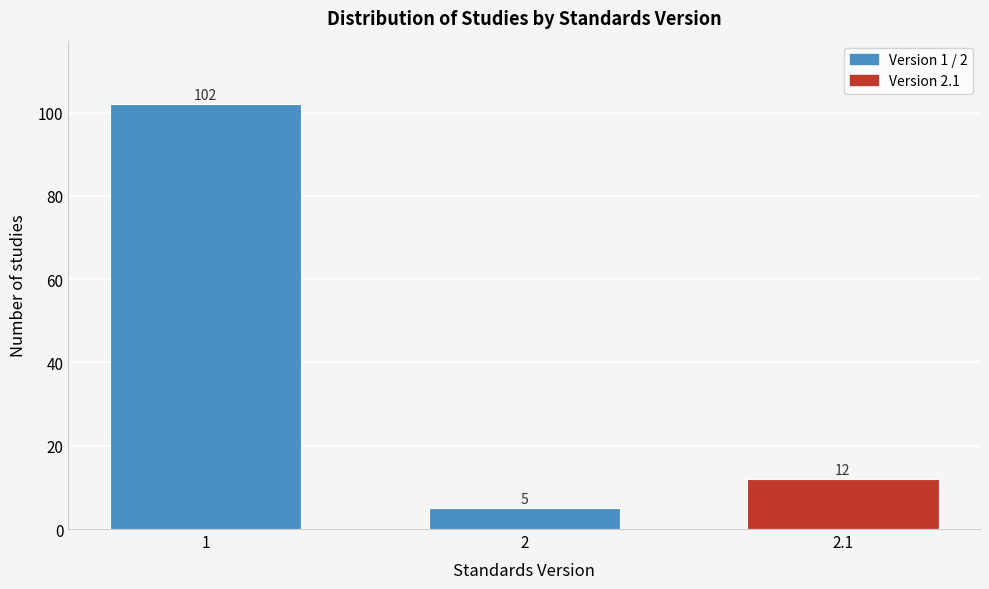

Reading left to right, transcribe all the data shown in this chart.

102	5	12